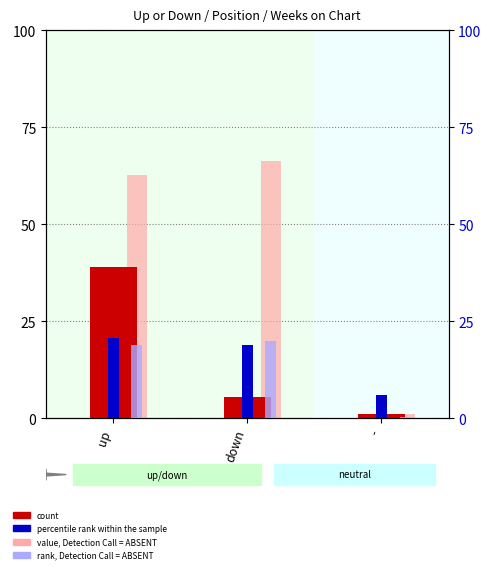

How many data points in percentile rank within the sample are less than 18?

1